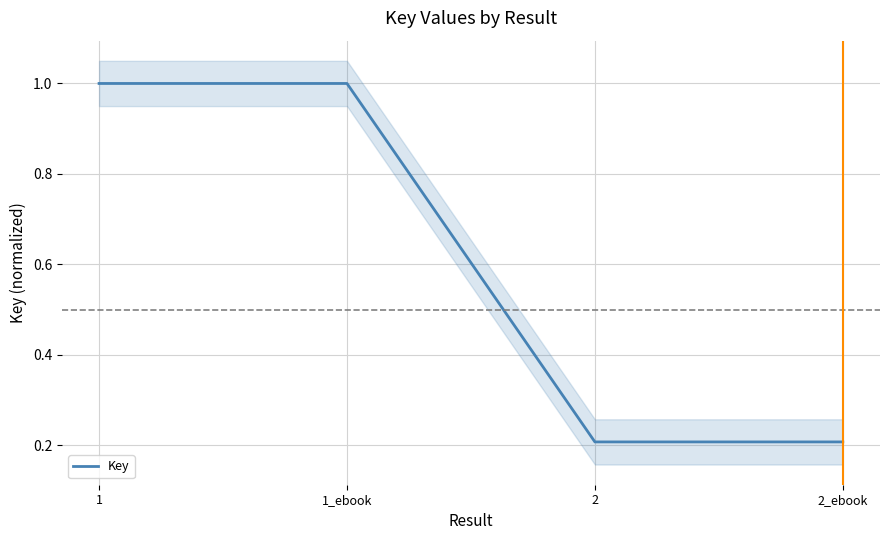

Reading left to right, extract all data points from this chart.

1=1.0	1_ebook=1.0	2=0.2	2_ebook=0.2